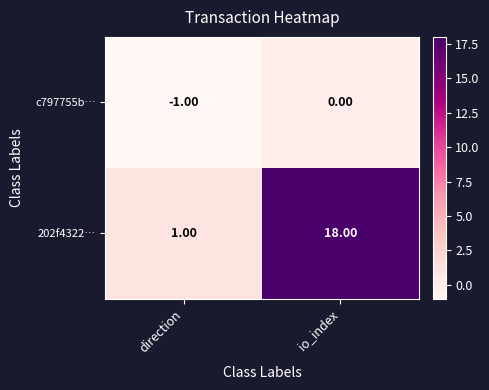

Which category has the lowest value across all series?

direction